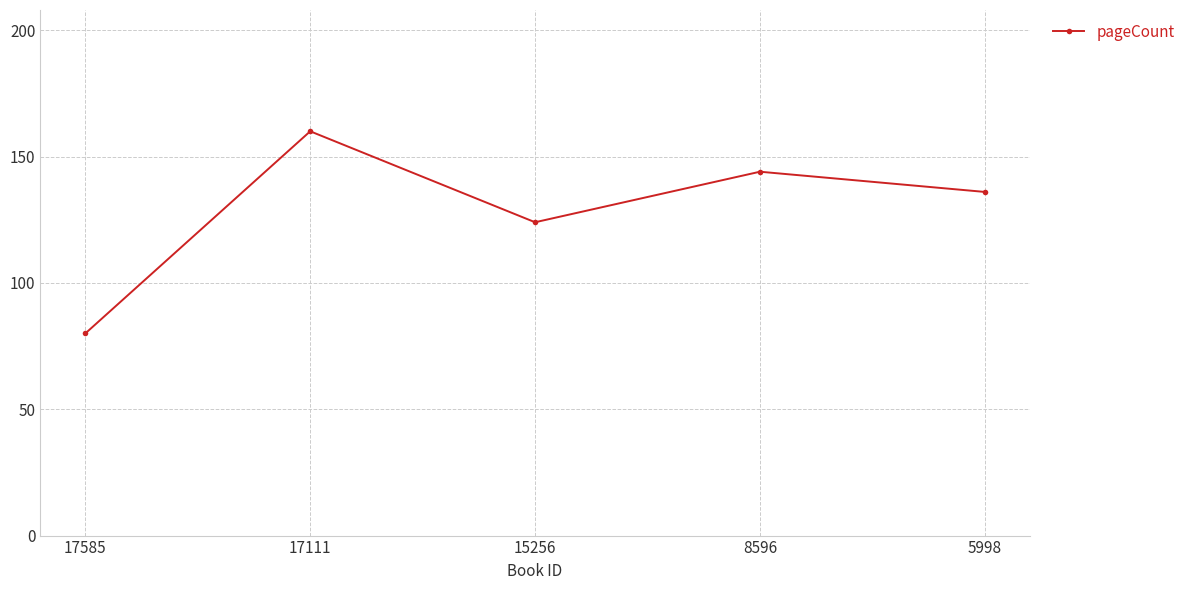

The chart shows a value of 190 at 8596. True or false?

False